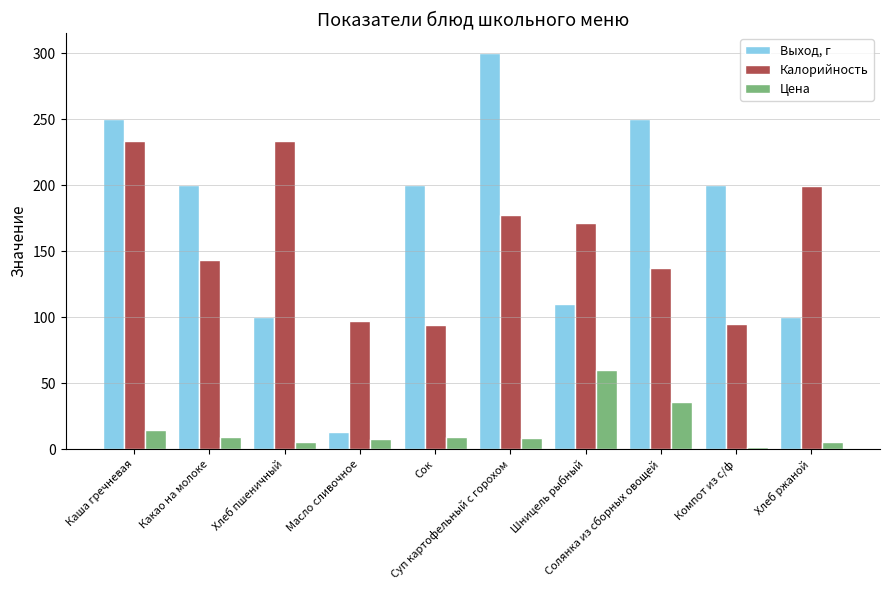

What are all the series names shown in the legend?

Выход, г, Калорийность, Цена